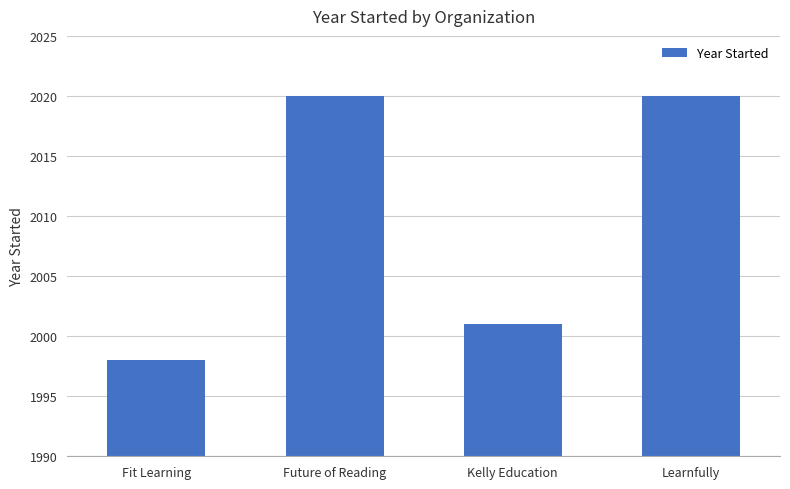

What is the maximum value shown in the chart?

2020